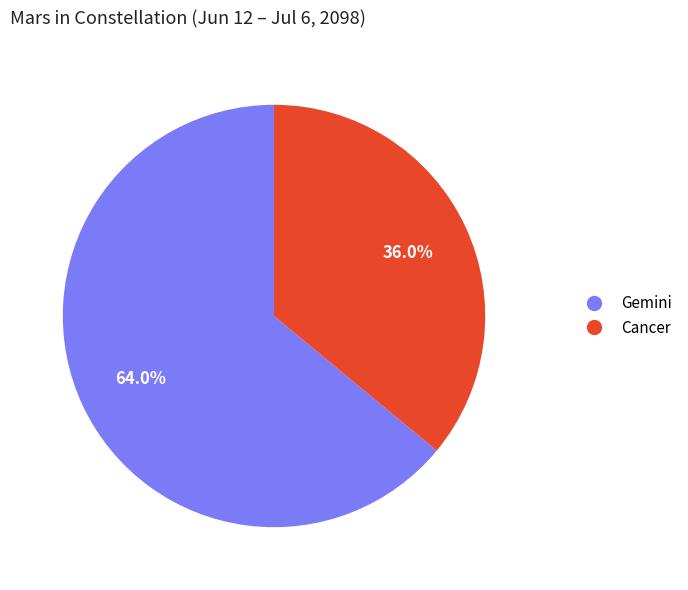

To the nearest percent, what portion does Cancer represent?

36%